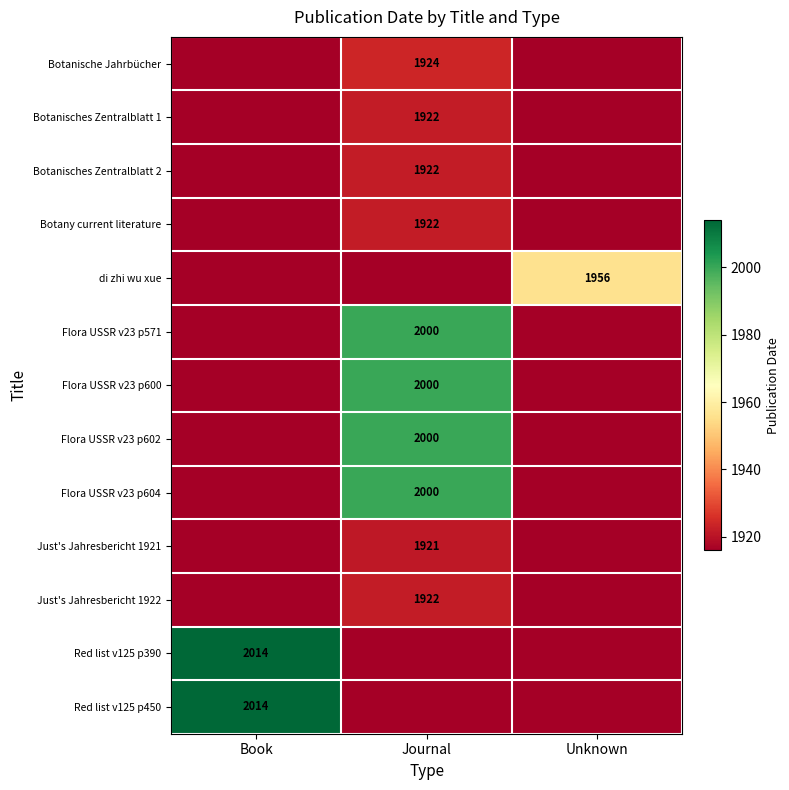

How many values in di zhi wu xue are above zero?

1